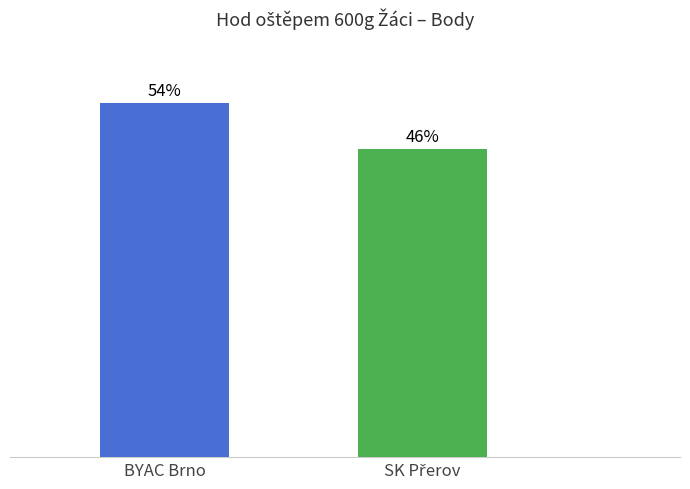

Does the chart contain any negative values?

No